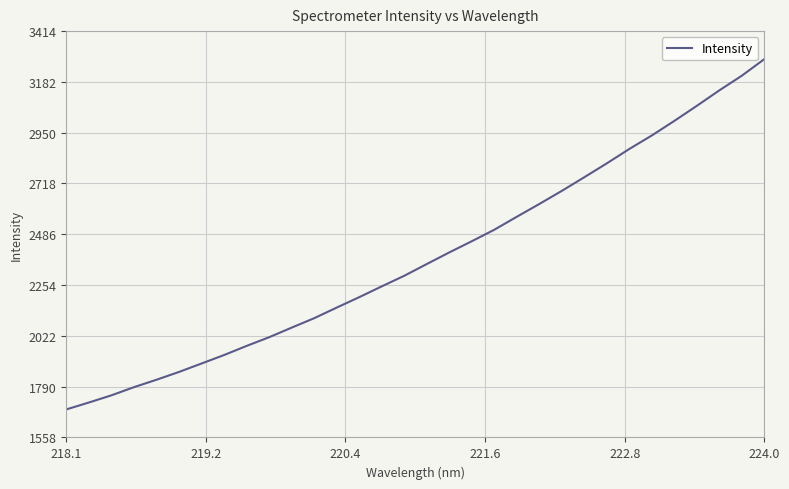

What is the smallest value displayed?

1685.7